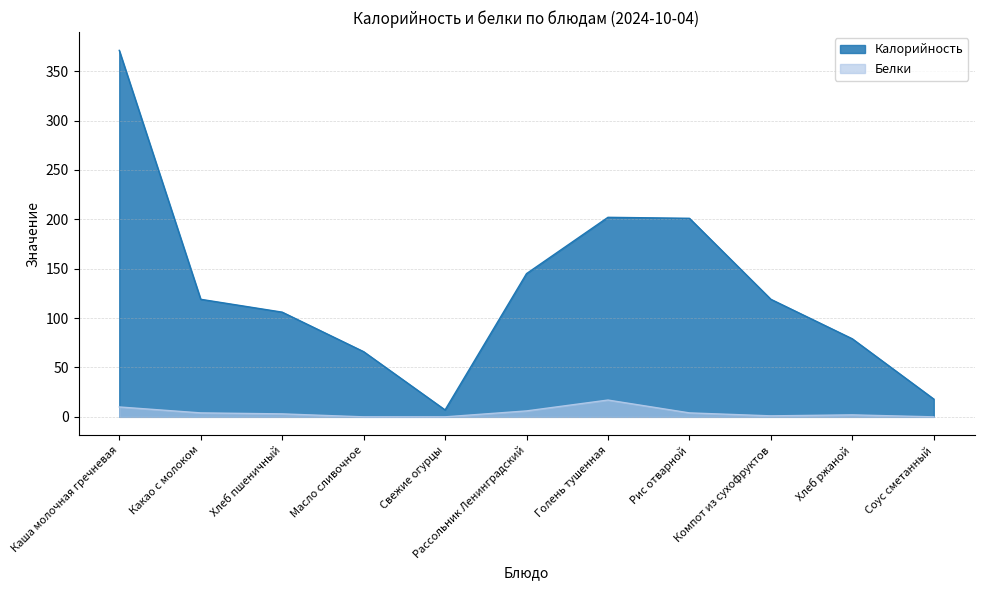

How many categories are shown in the chart?

11